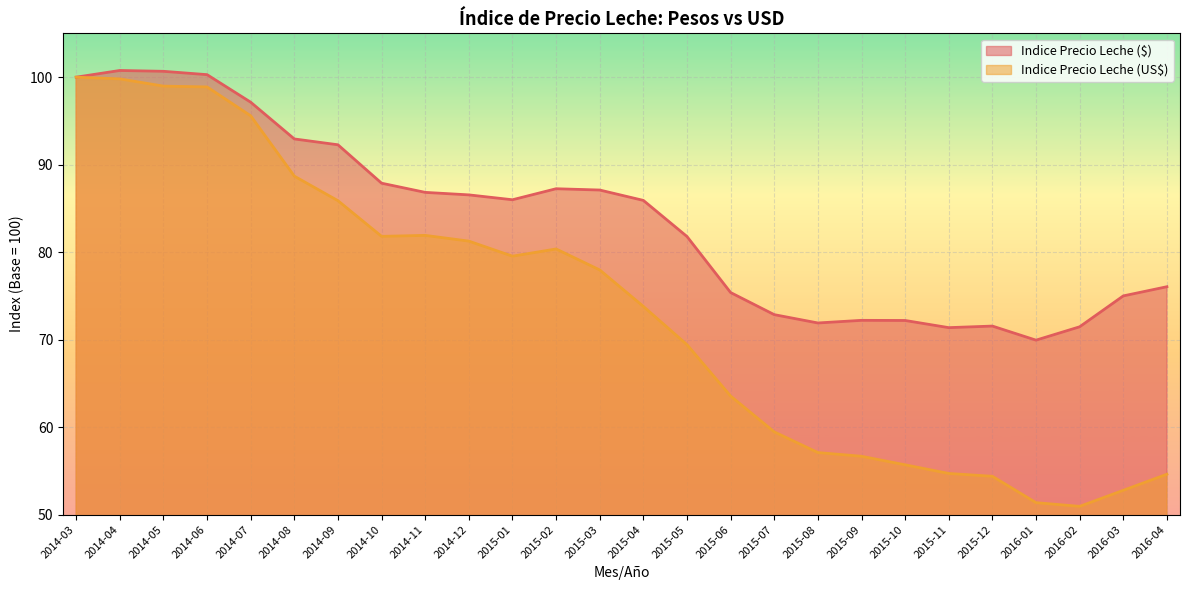

List the series in order of their overall mean, highest first.

Indice Precio Leche ($), Indice Precio Leche (US$)